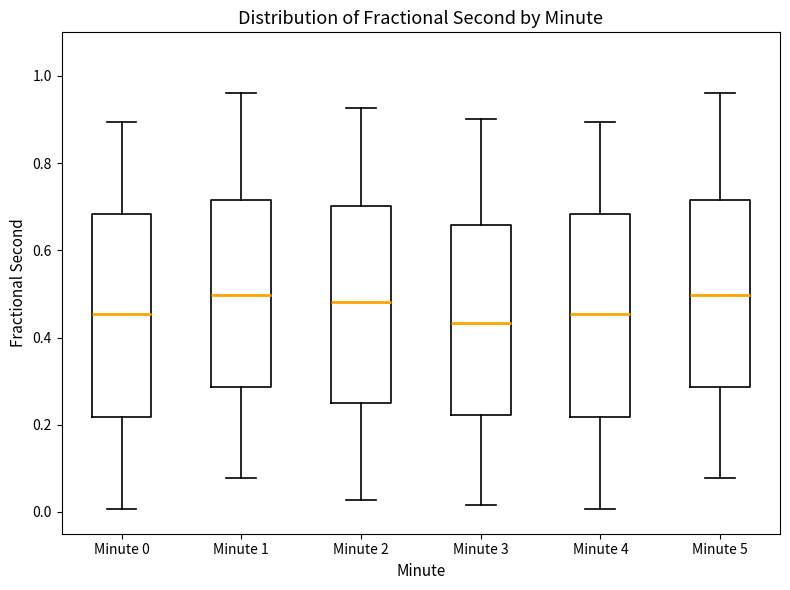

Which box has the lowest median line?

Minute 3